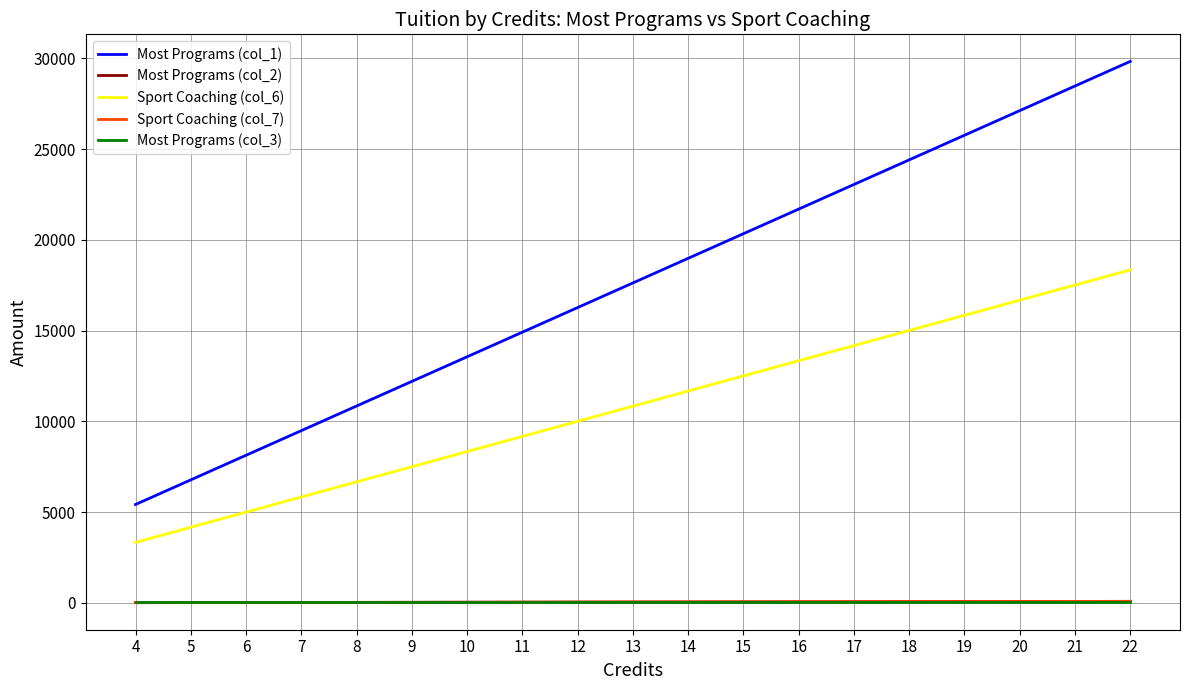

Does the chart display data point markers on the line(s)?

No